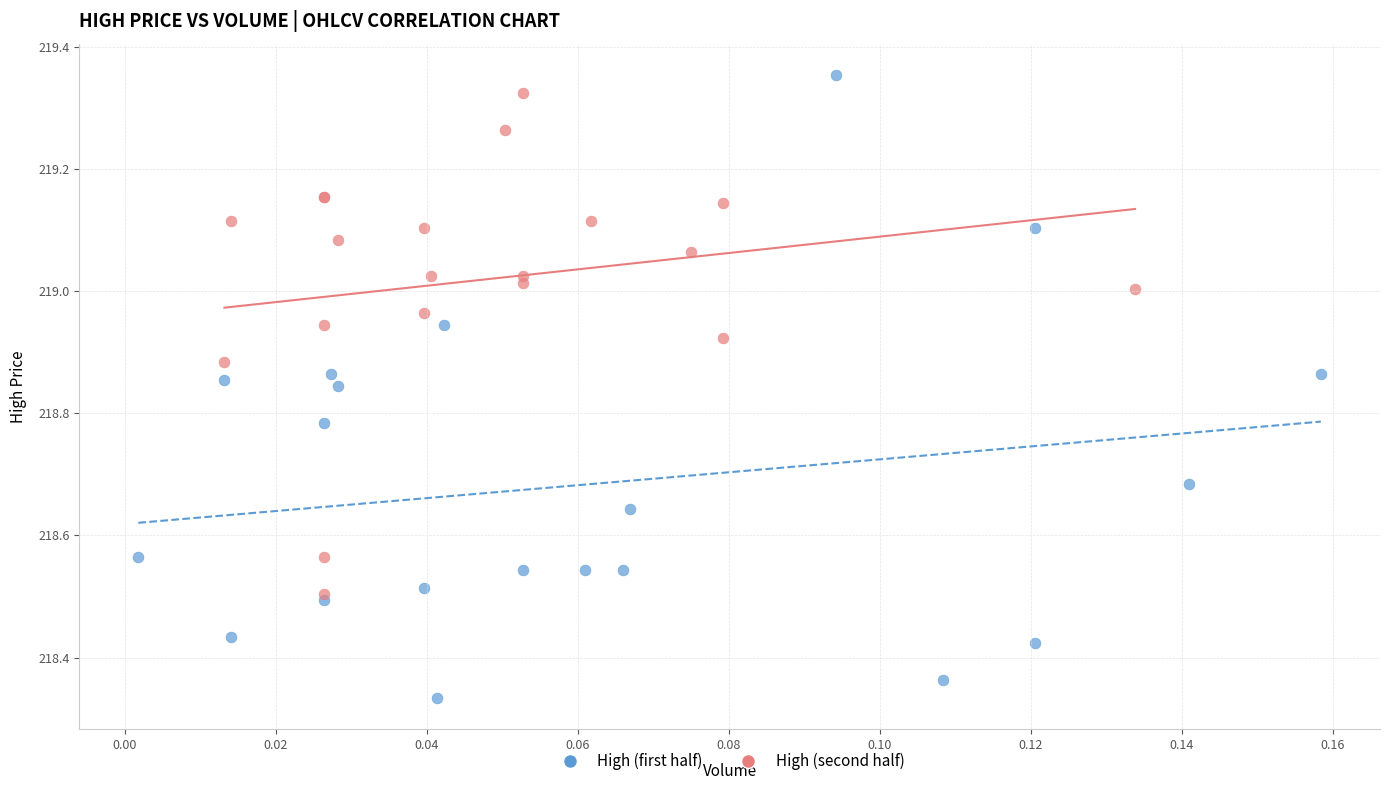

Which series has the largest Y range (max minus min)?

High (first half)